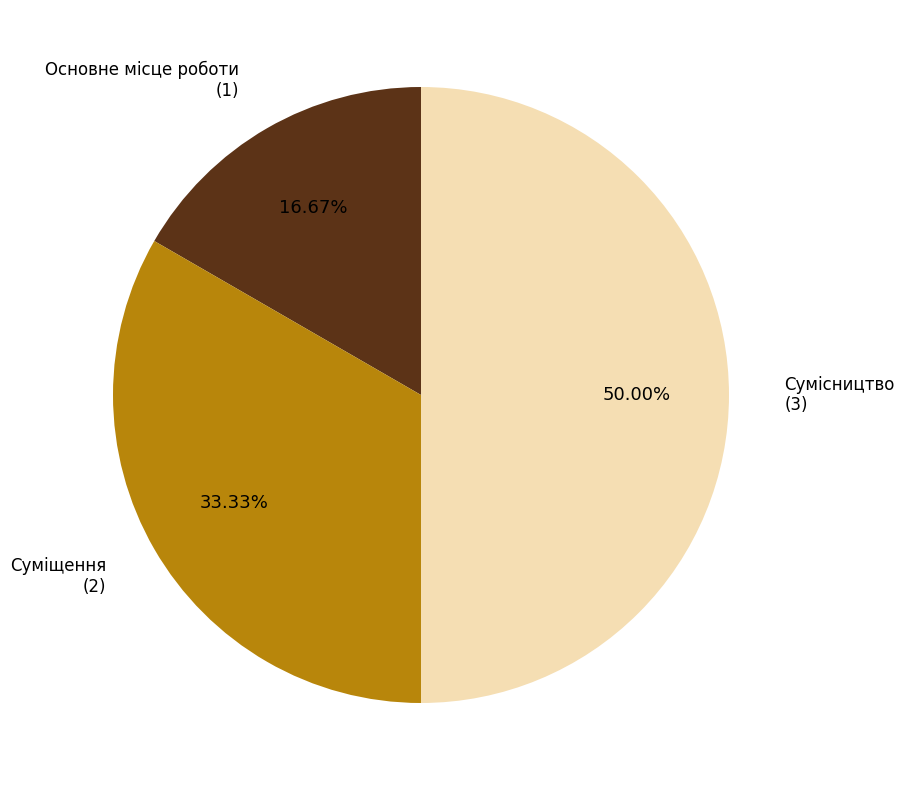

How many slices are in this pie chart?

3